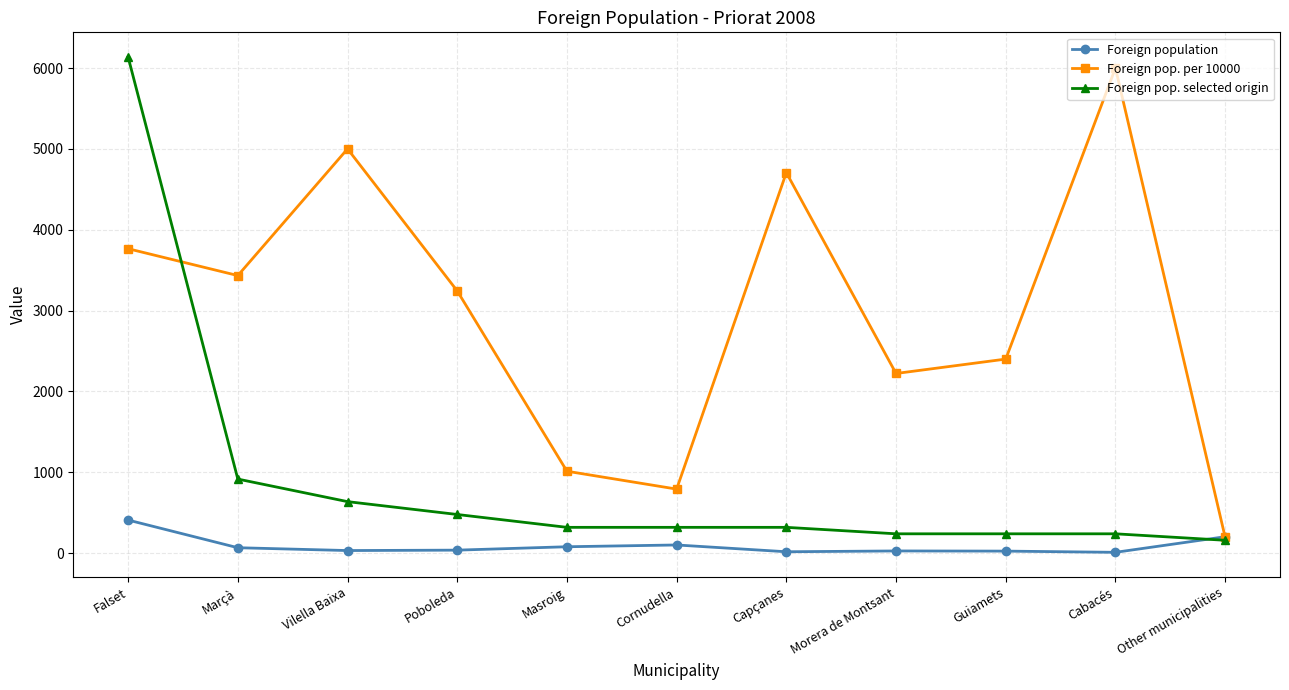

At which label does Foreign population reach its peak?

Falset